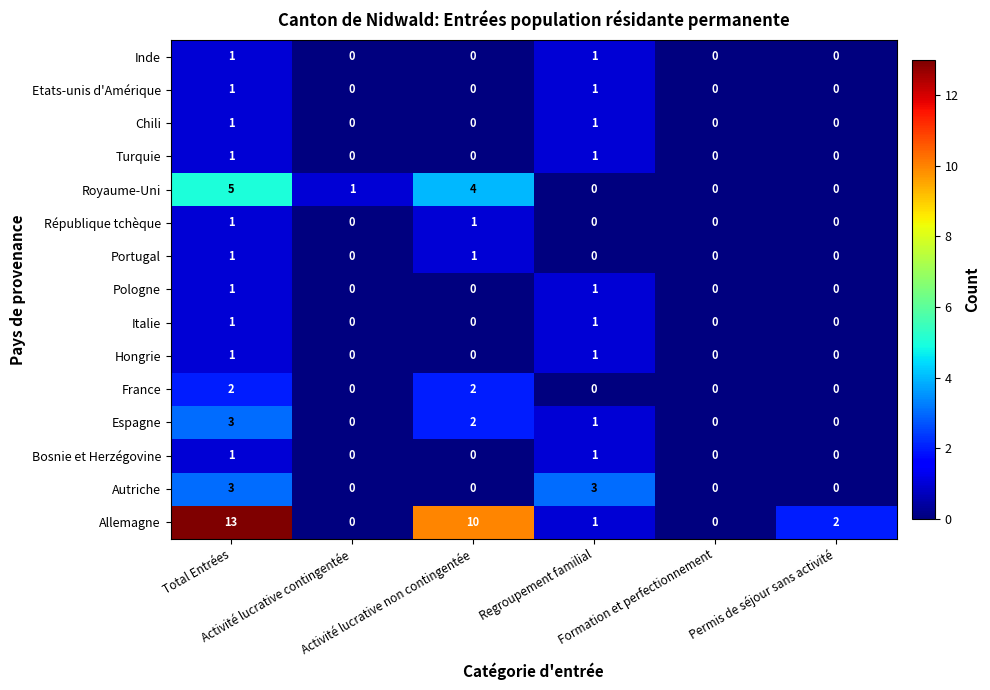

What is the difference between the maximum and minimum values in the Autriche series?

3